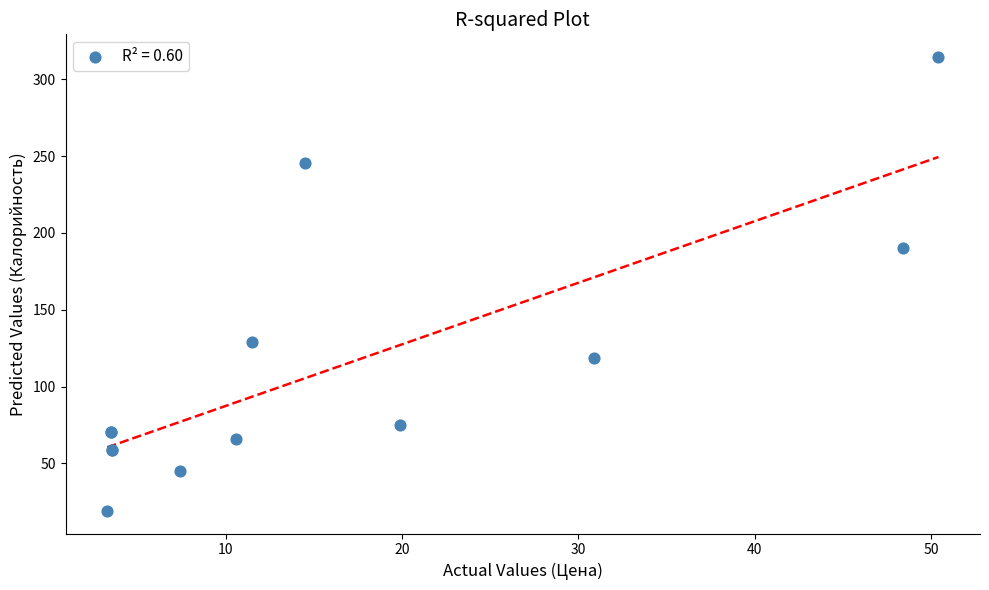

What Y value in the scatter plot is closest to 166?

190.1